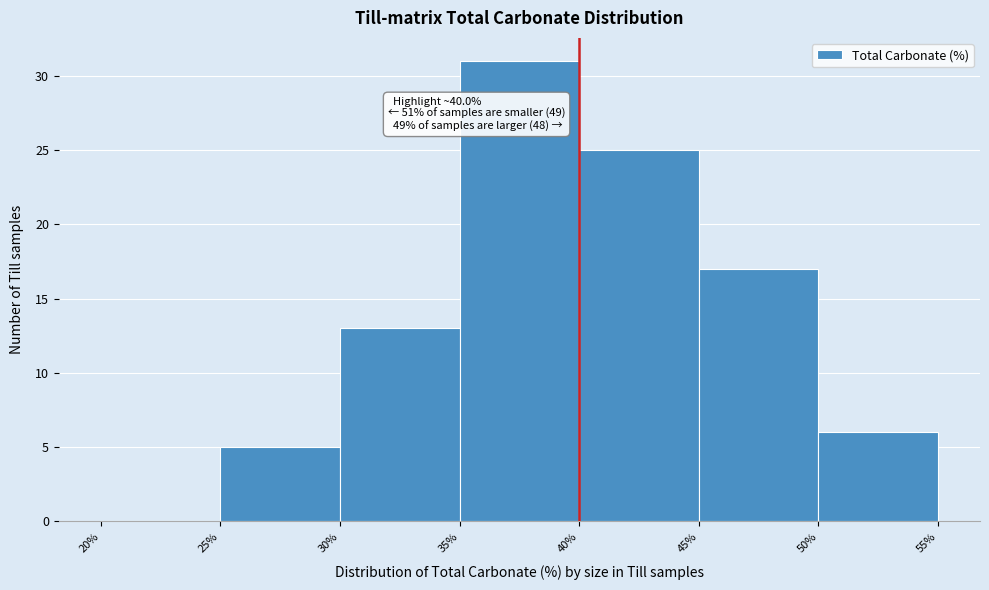

Which range on the x-axis has the tallest bar?

35% to 40%